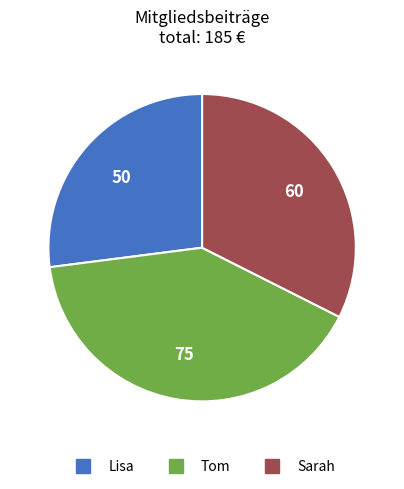

Is the sum of Lisa and Sarah greater than half?

Yes